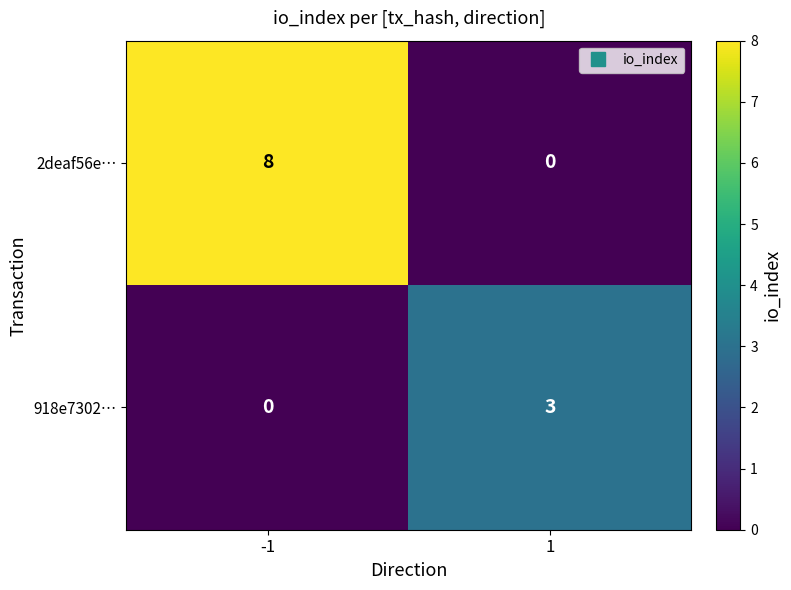

What is the approximate value of 918e7302… at 1?

3